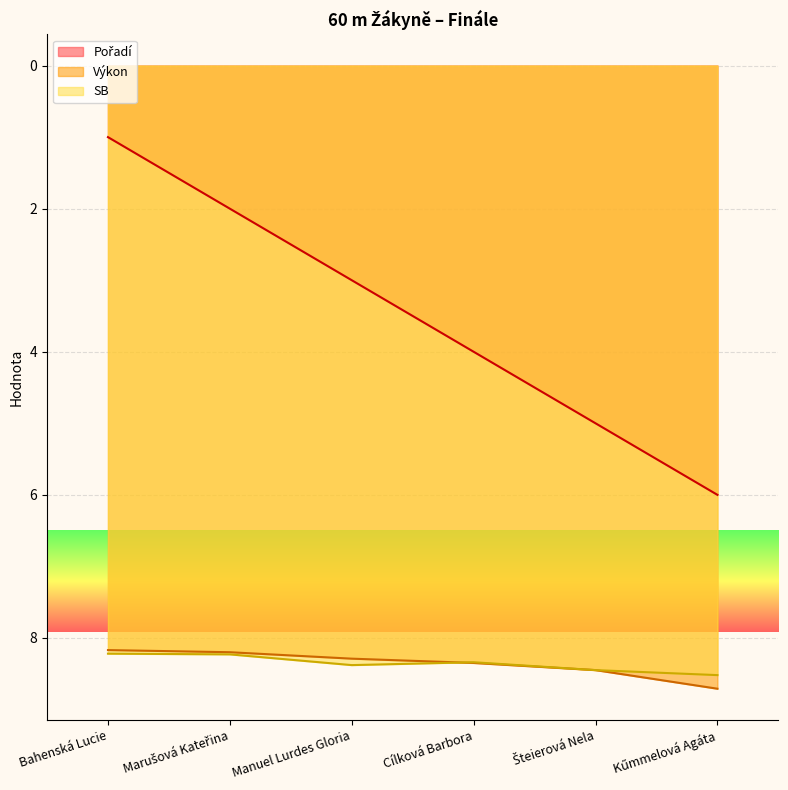

How many lines are shown in the chart?

3